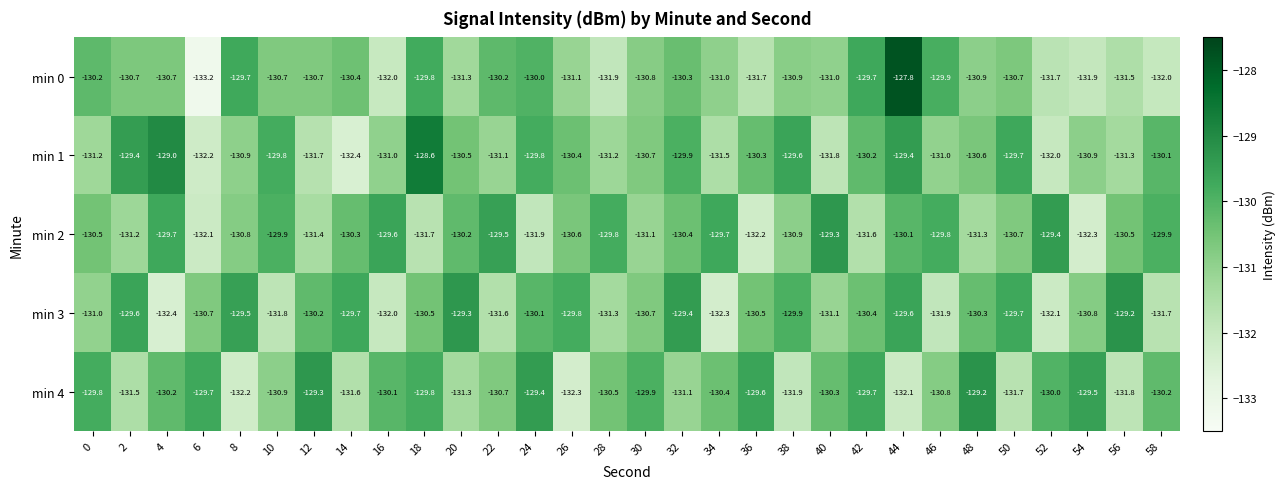

At which category is the sum across all series the highest?

44